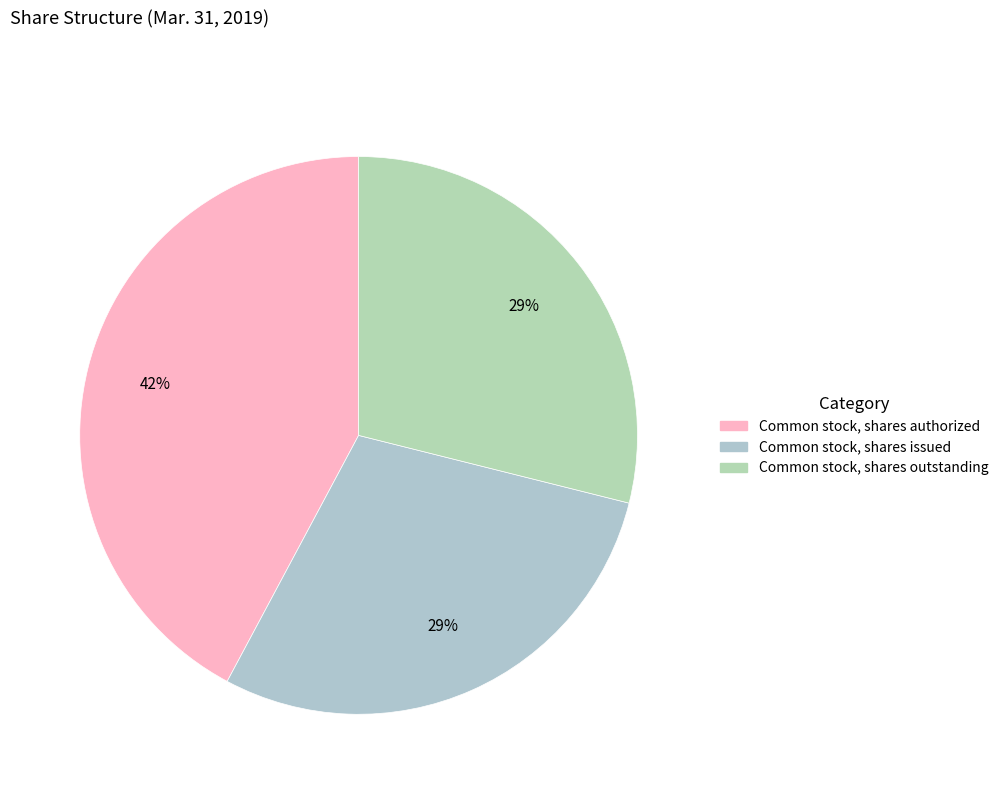

How many slices are in this pie chart?

3